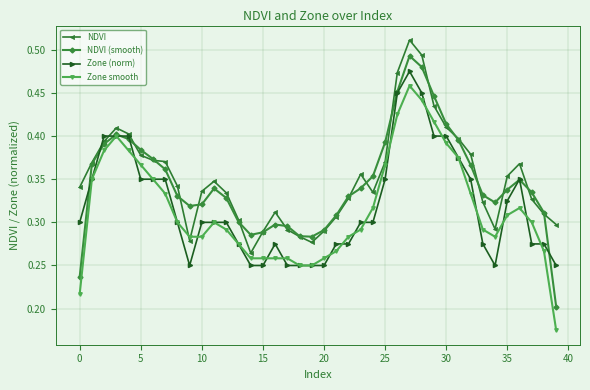

Which series has the largest range (max minus min)?

NDVI (smooth)